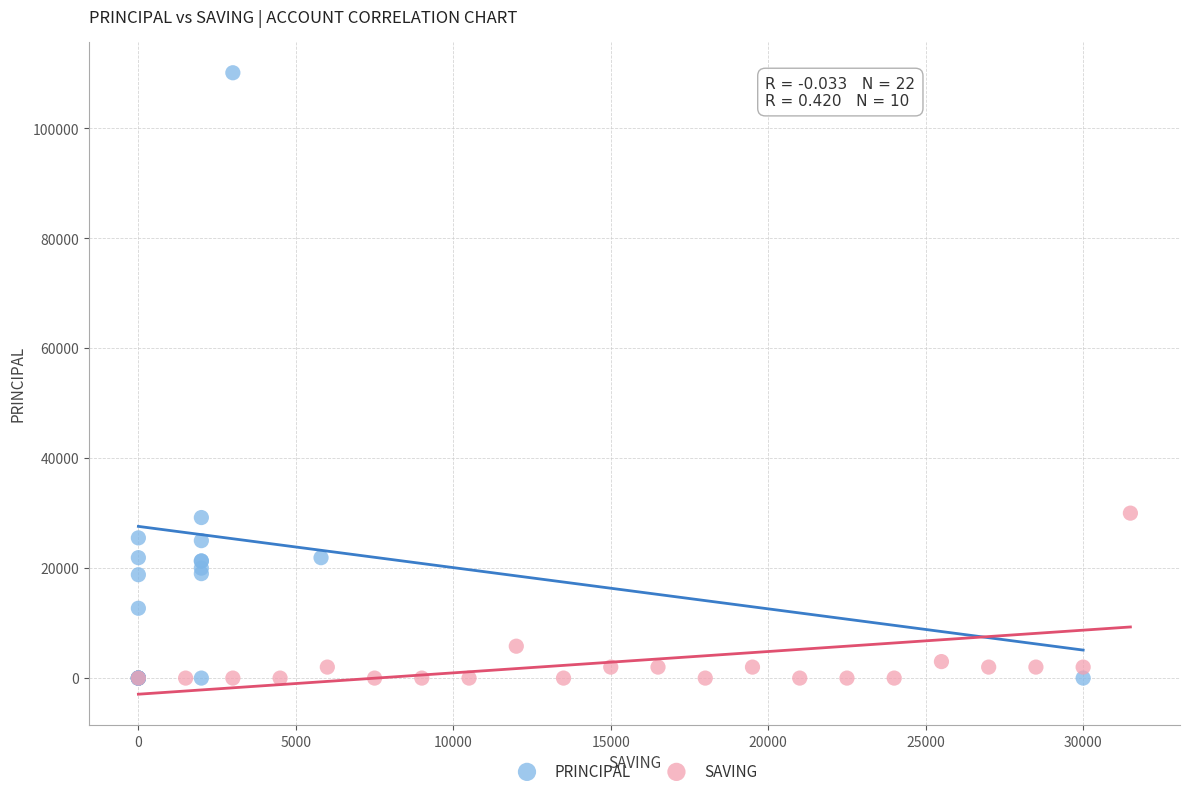

Which series has the largest Y range (max minus min)?

PRINCIPAL